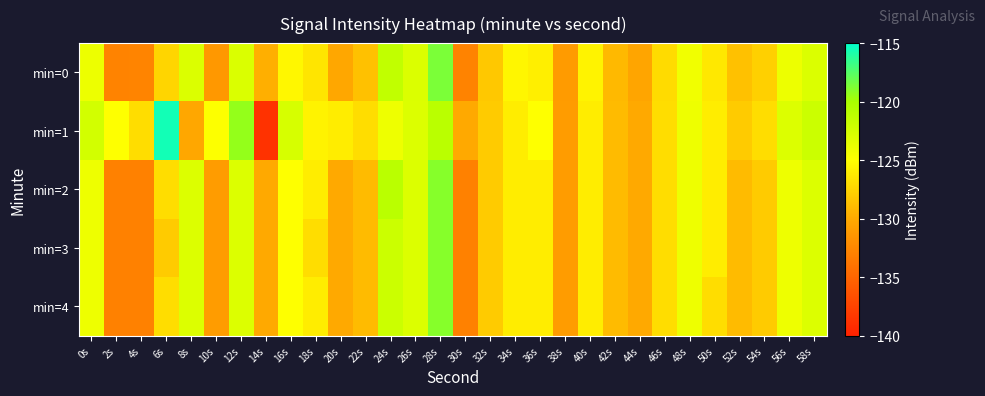

Which series has the widest spread of values?

min=1